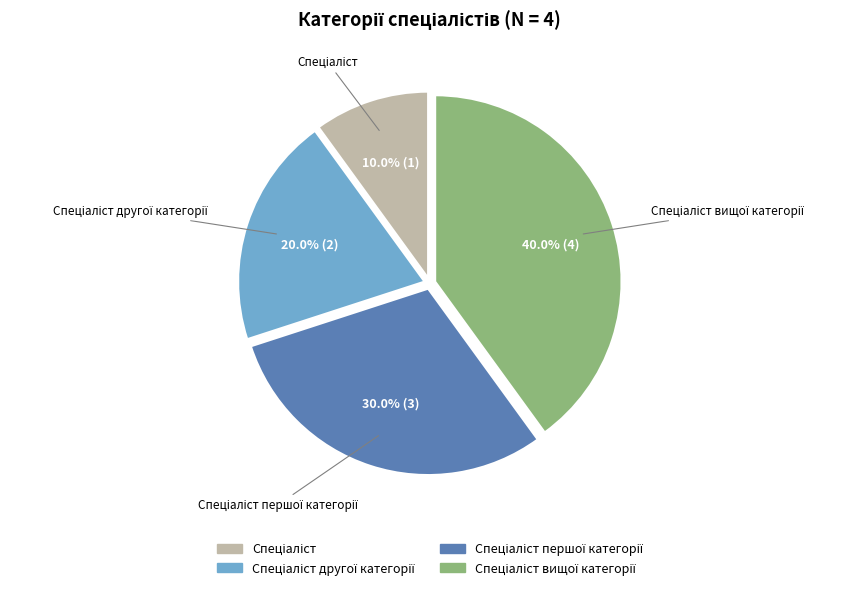

Is there a majority slice in this chart?

No